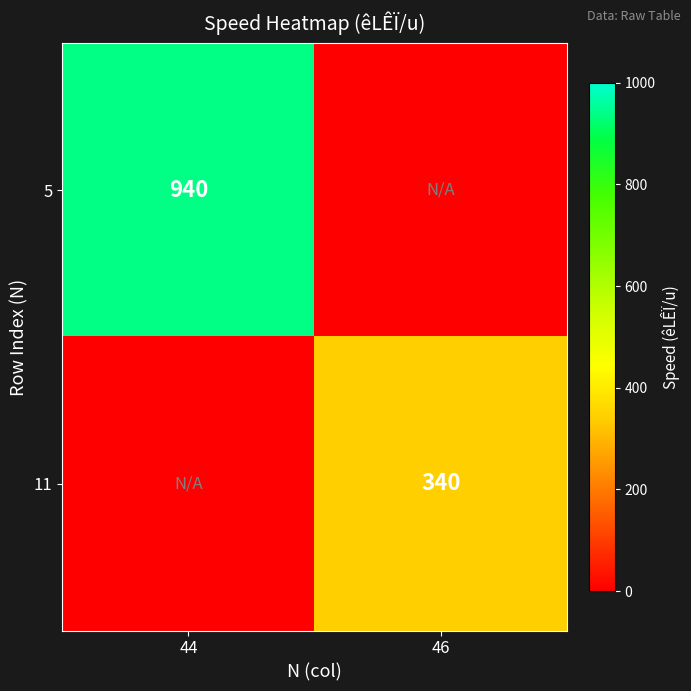

The 5 series shows 940 at 44. True or false?

True